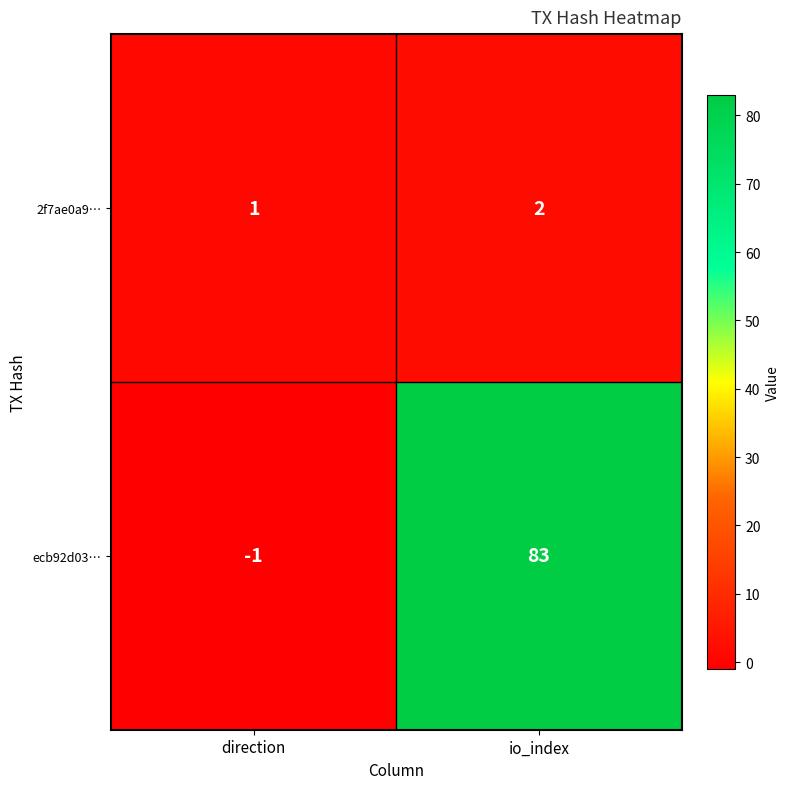

How many categories are shown in the chart?

2